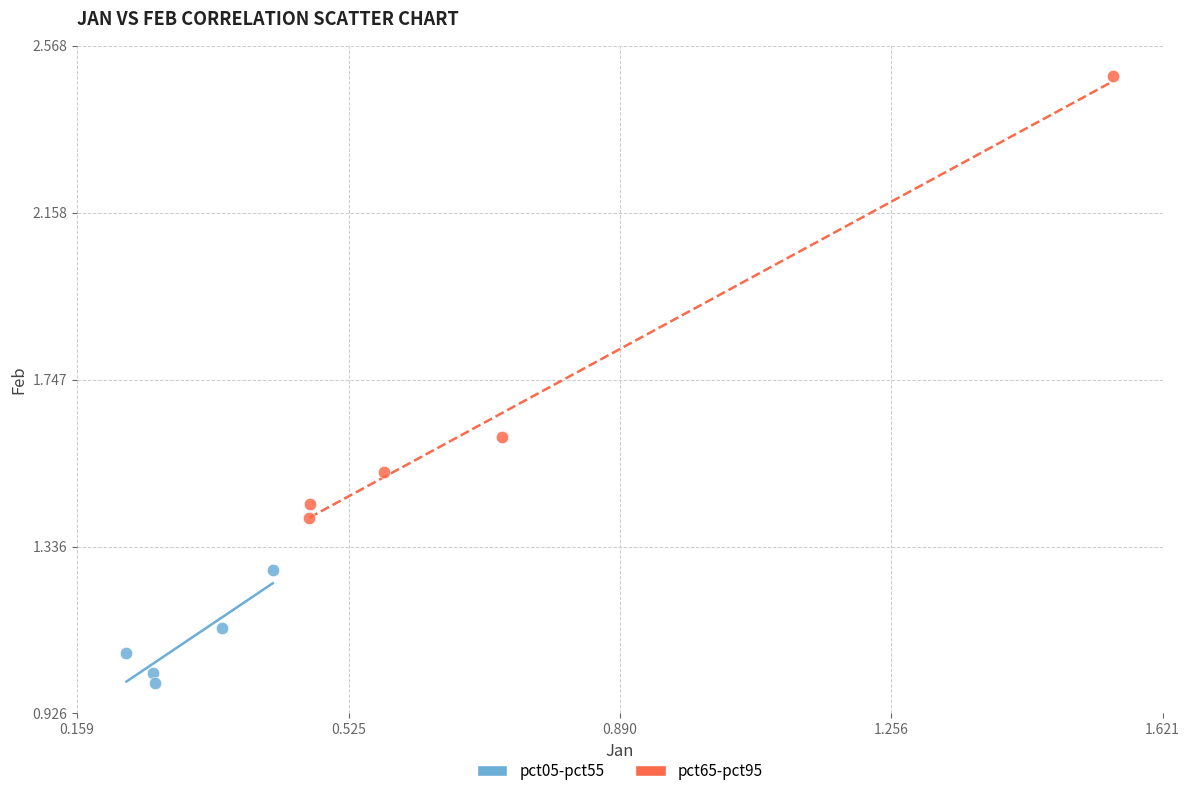

Which series has the widest spread of Y values?

pct65-pct95